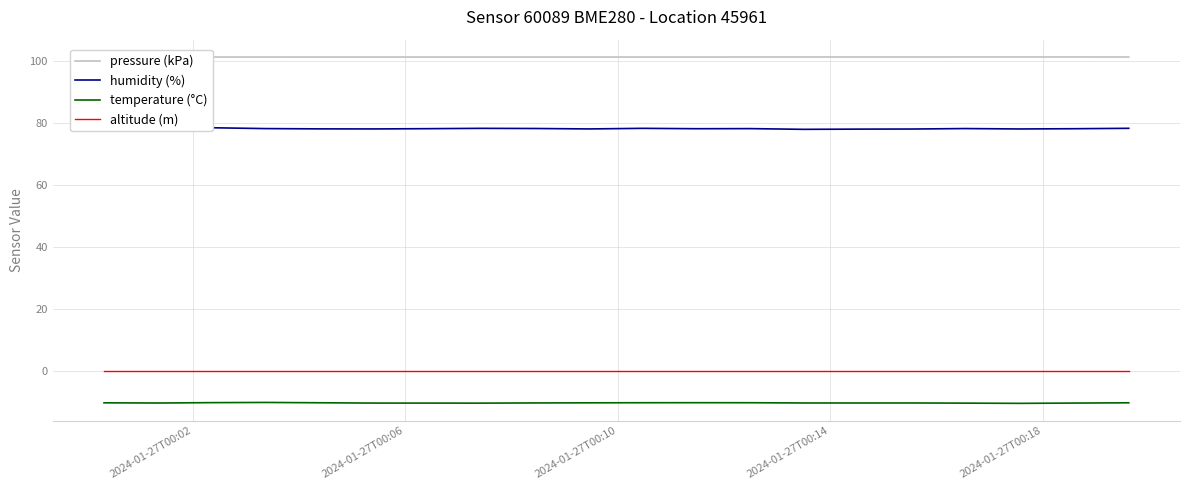

True or false: altitude (m) and temperature (°C) cross at least once.

False